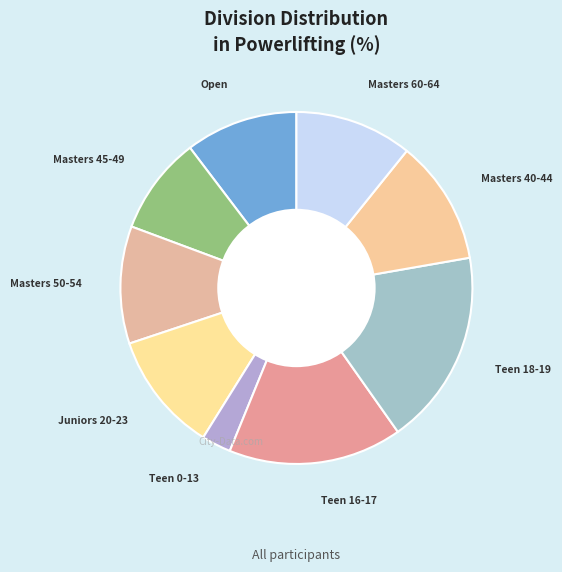

Count the number of slices in the pie.

9